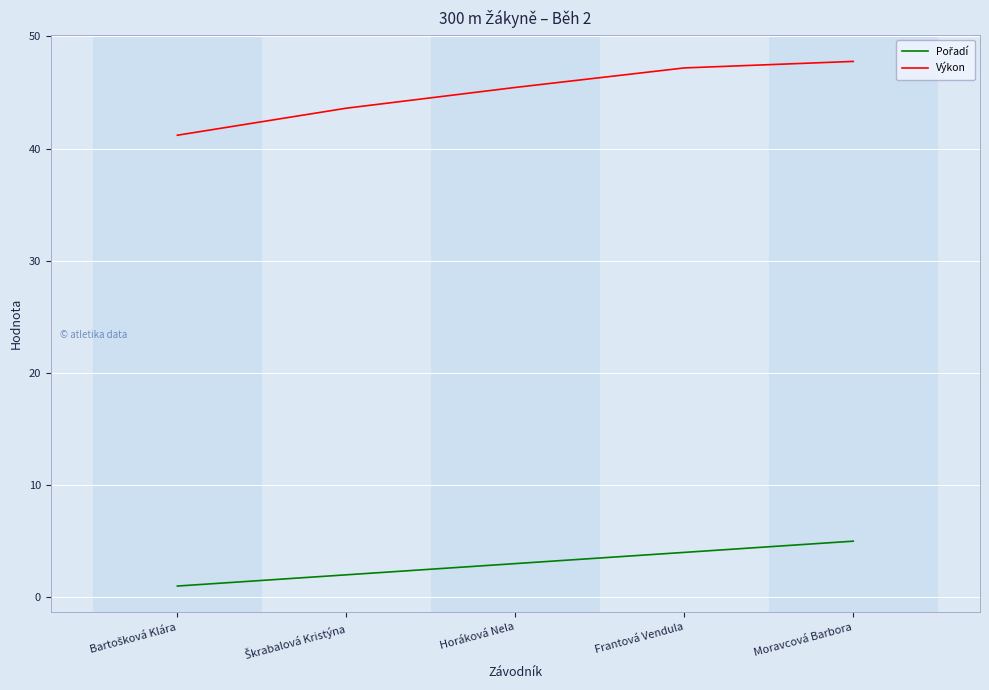

The value of Výkon at Moravcová Barbora is 18.3. True or false?

False